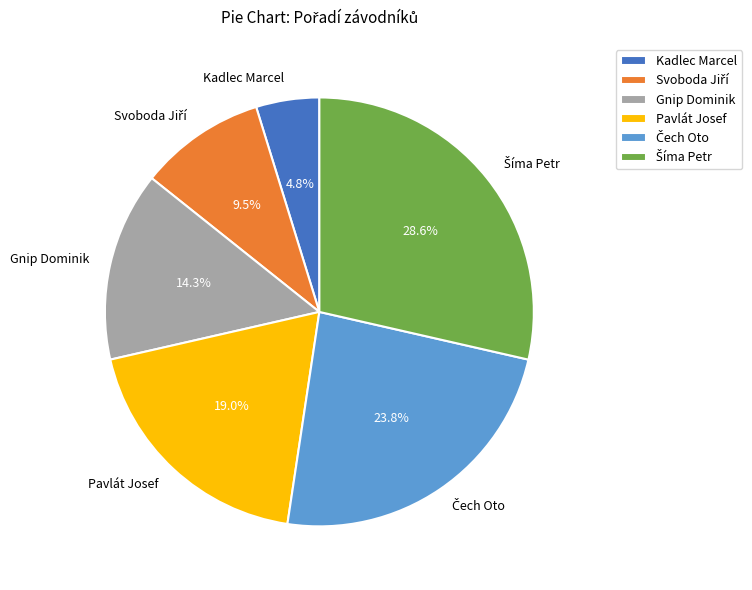

To the nearest percent, what is the difference between the largest and smallest slice percentages?

24%